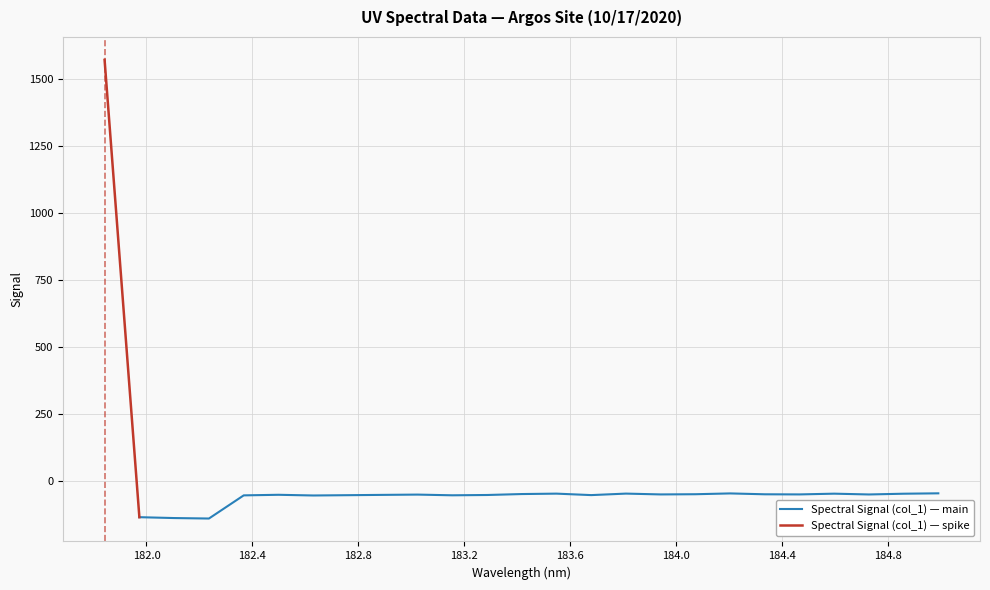

Between 181.8418 and 183.6800245112, which is larger?

181.8418